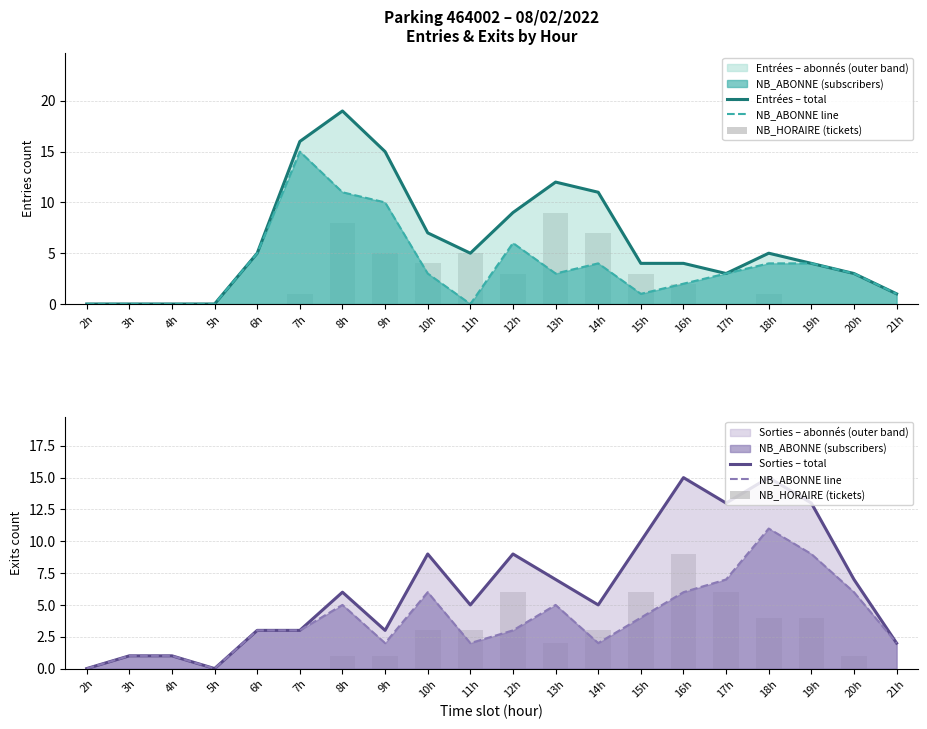

How many groups of bars are there?

20